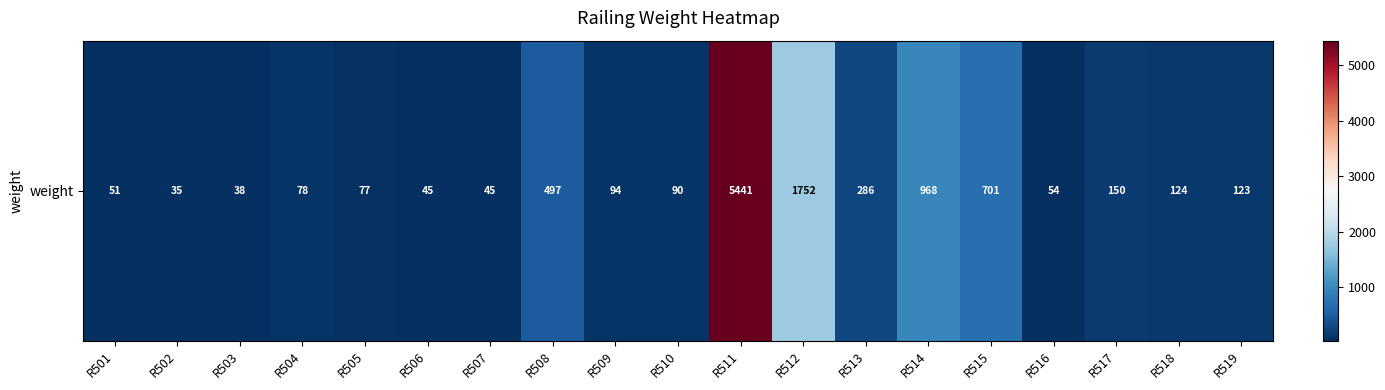

What is the greatest value displayed?

5441